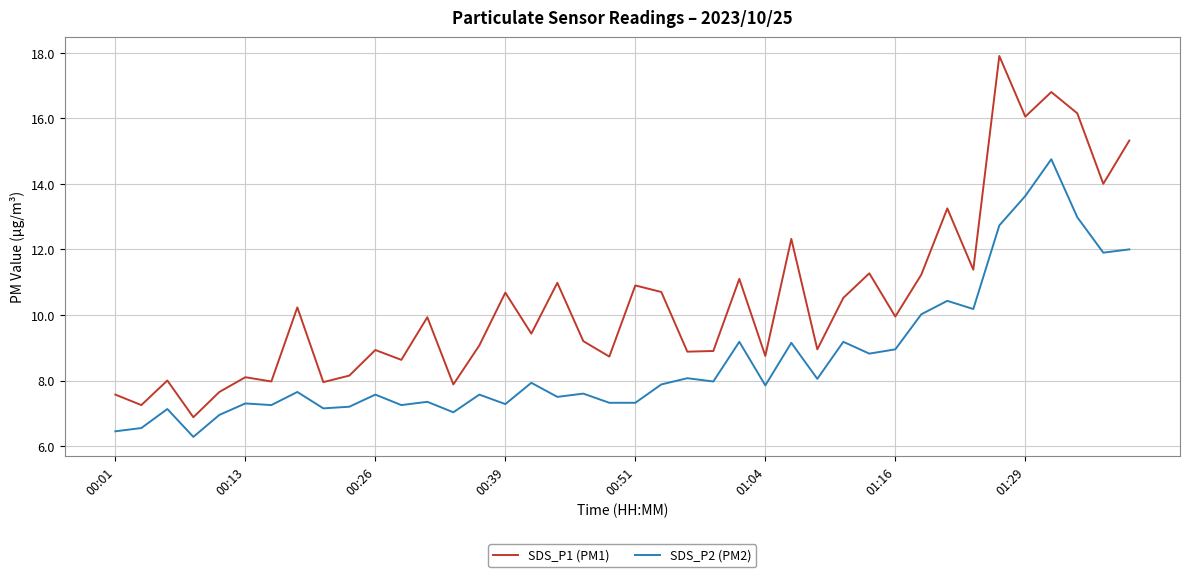

List the series in order of their peak value, lowest first.

SDS_P2 (PM2), SDS_P1 (PM1)